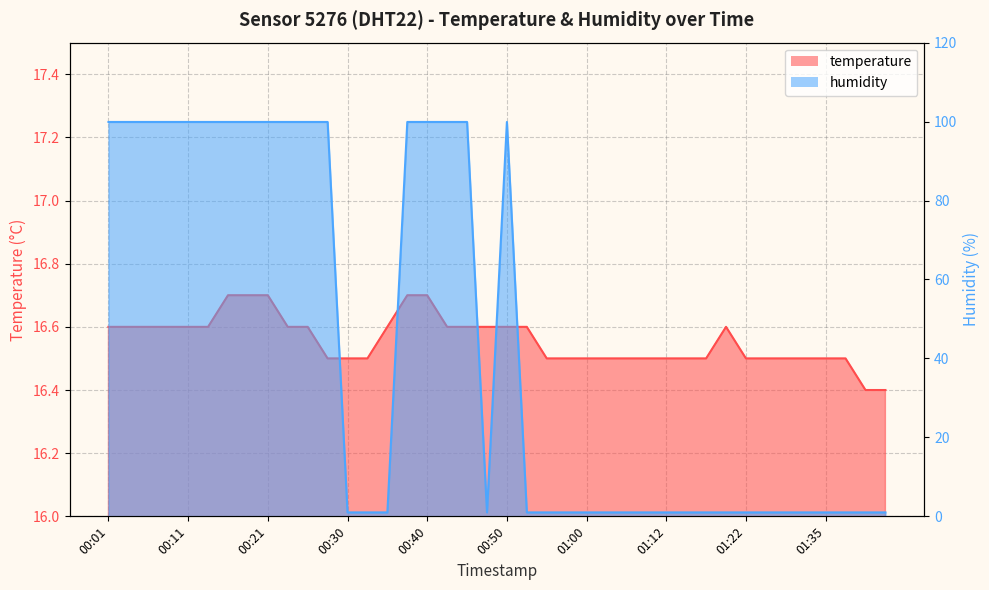

What is the difference between the highest and lowest values at 01:17?

15.5